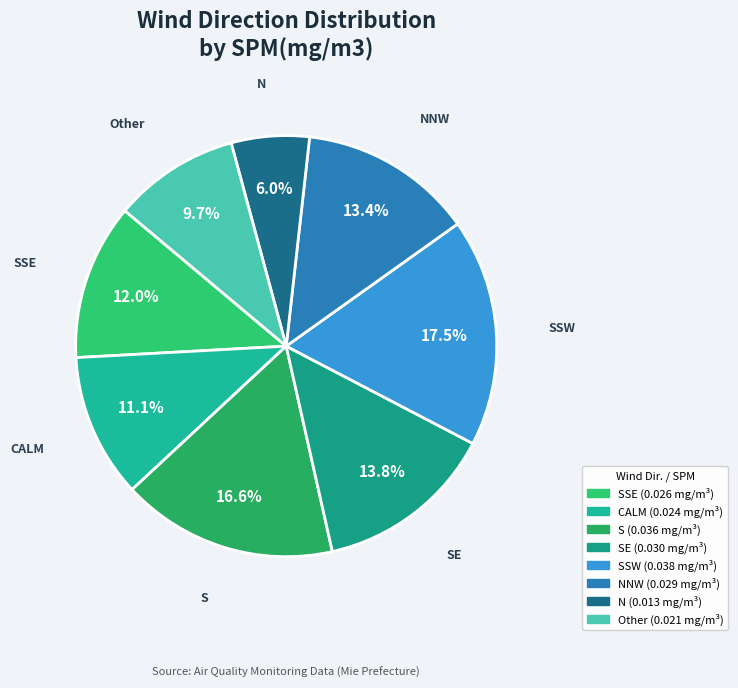

Count the number of slices in the pie.

8